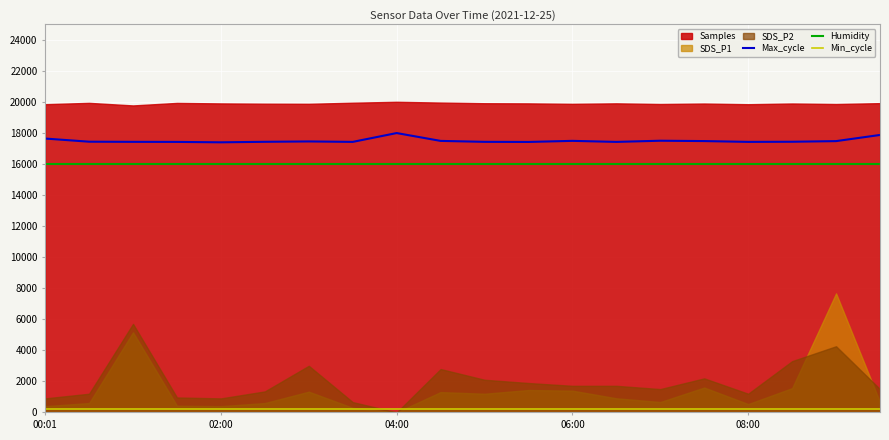

True or false: Min_cycle and Max_cycle cross at least once.

False